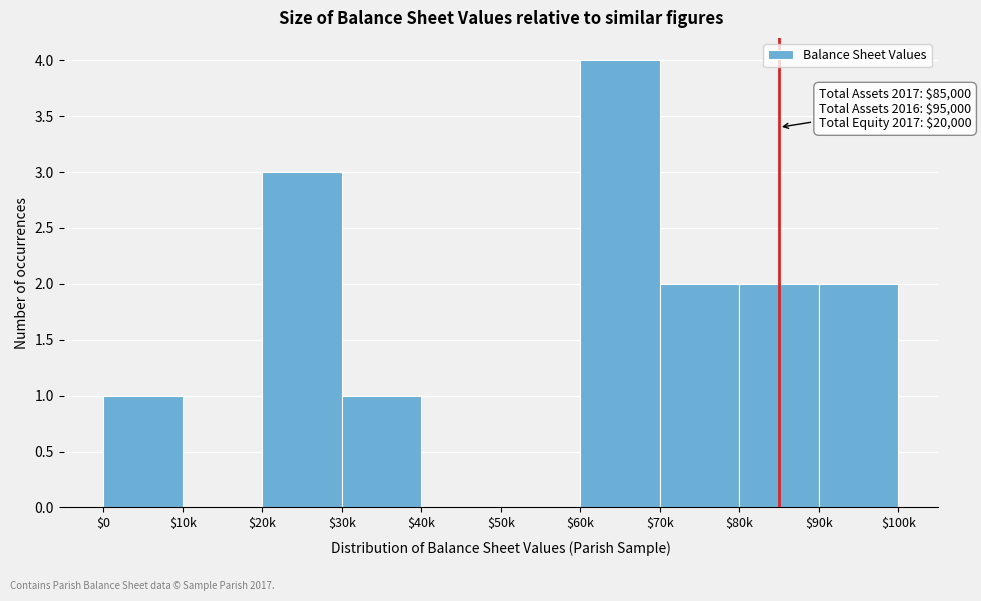

Which category has the highest value across all series?

$60k